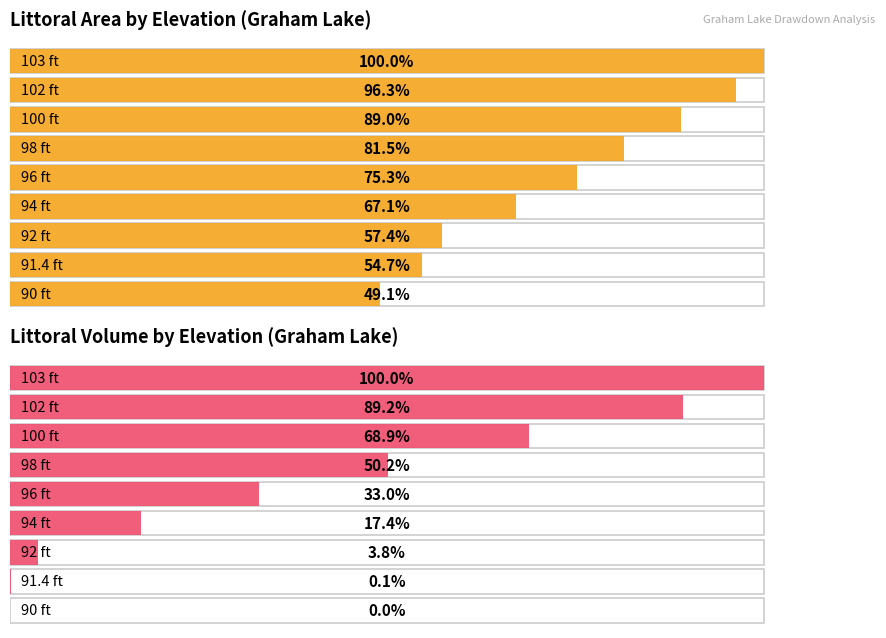

Which series has the largest range (max minus min)?

Littoral Volume (m3)